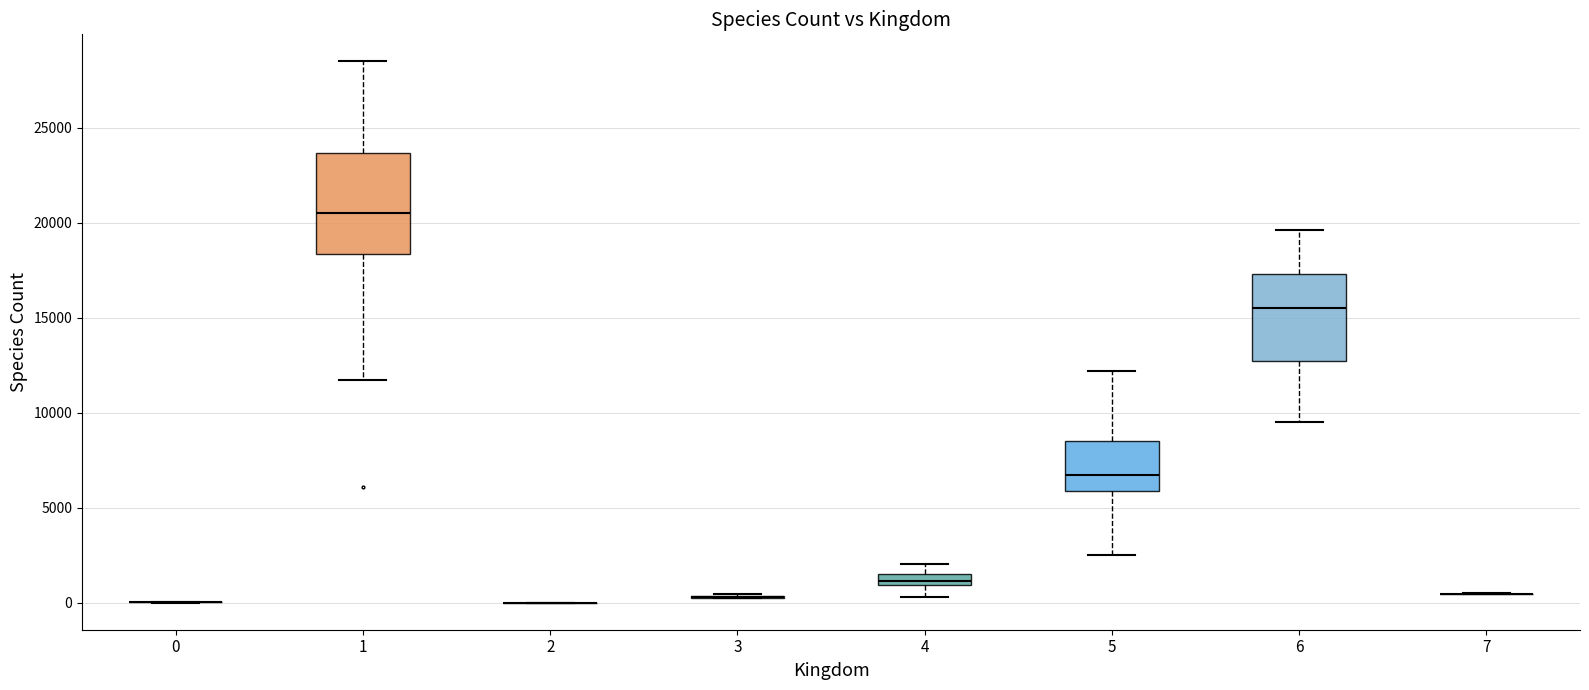

Comparing the boxes themselves (not the whiskers), which one is the tallest?

1